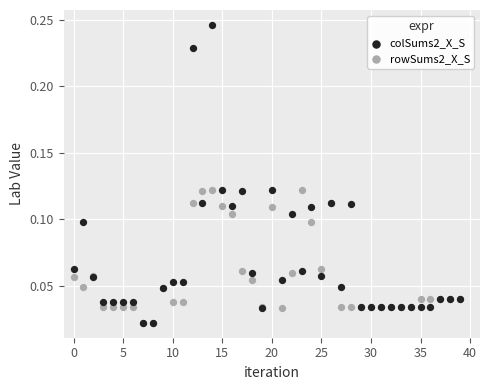

What are all the series names shown in the legend?

colSums2_X_S, rowSums2_X_S